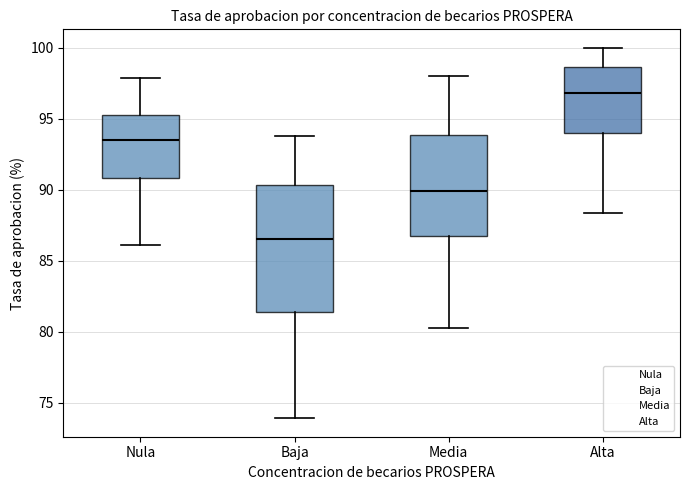

Reading left to right, transcribe this box plot: for each box, give where its median line is, the range the box spans, and where its two whiskers end, as read against the y-axis. The values are not printed on the chart, so give them approximately, as read against the axis.

Nula: median 93.5, box 91.0 to 95.5, whiskers 86.0 to 98.0
Baja: median 86.5, box 81.5 to 90.5, whiskers 74.0 to 94.0
Media: median 90.0, box 87.0 to 94.0, whiskers 80.0 to 98.0
Alta: median 97.0, box 94.0 to 98.5, whiskers 88.5 to 100.0